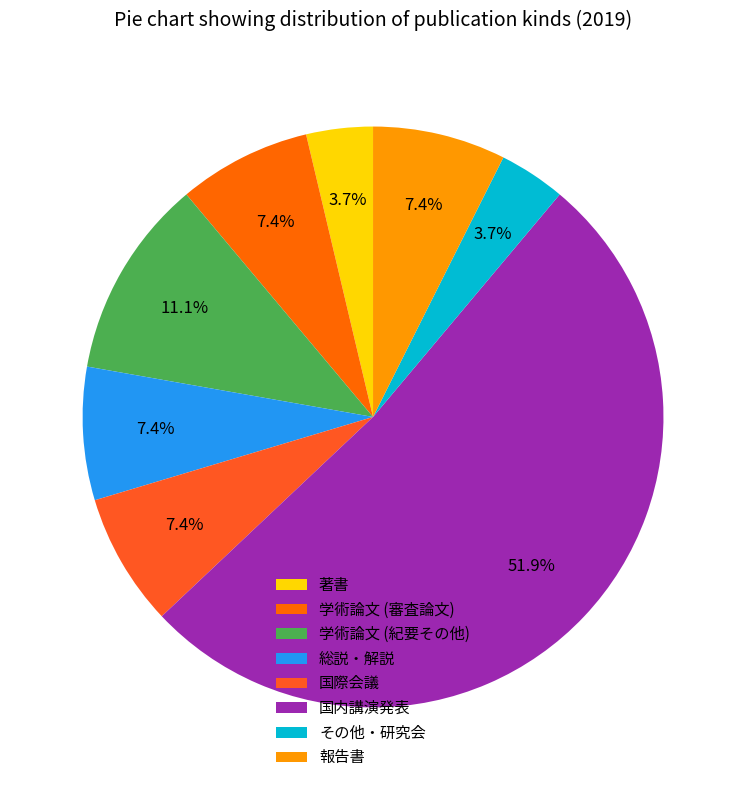

Count the number of slices in the pie.

8